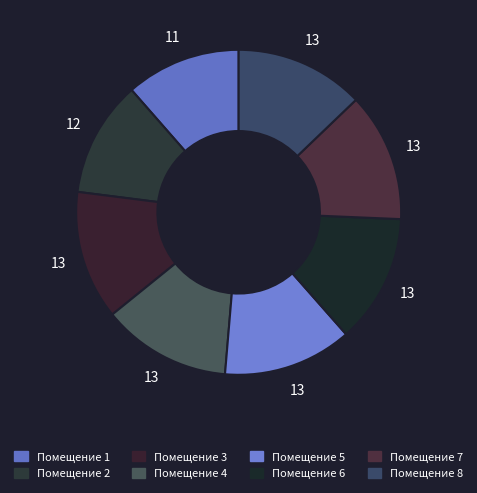

How many segments does this pie chart have?

8